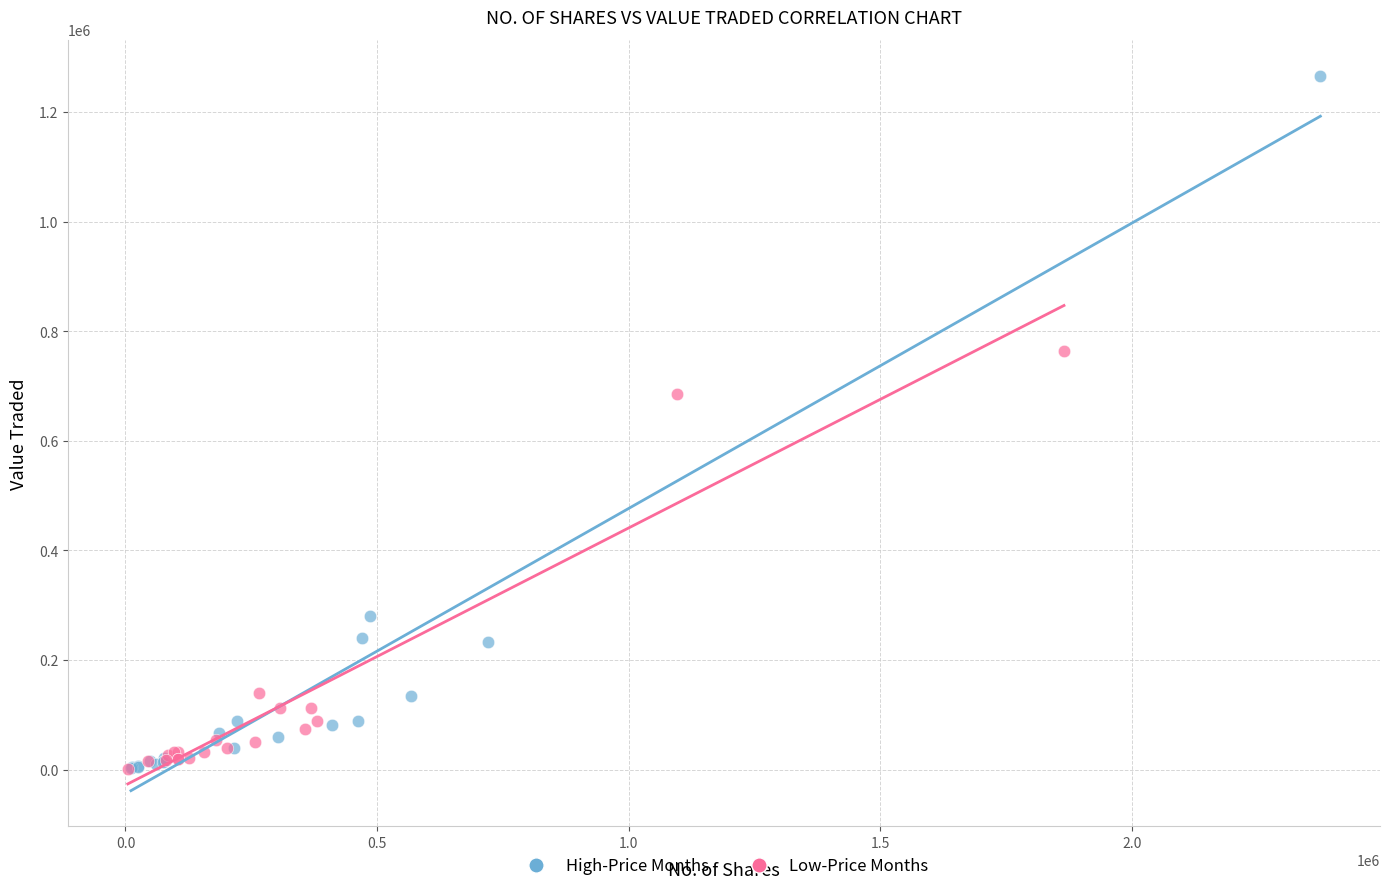

Which series contains the highest Y value?

High-Price Months